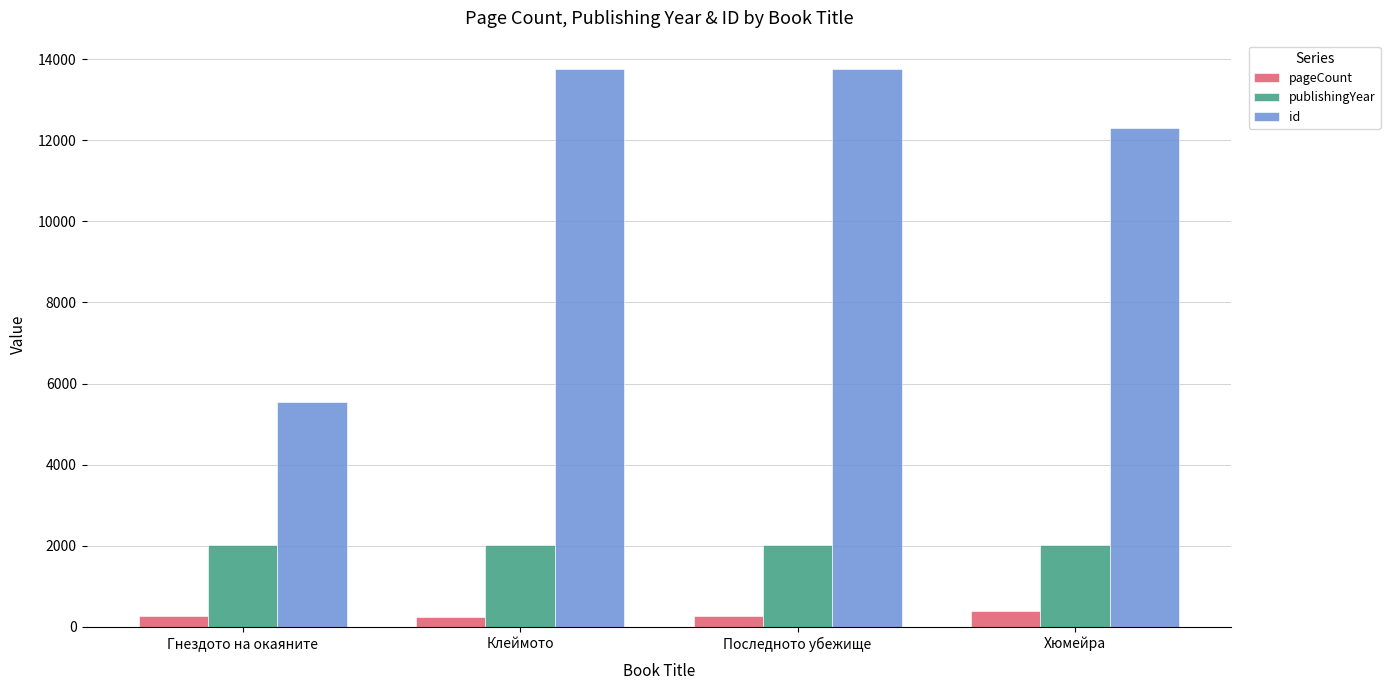

Rank the series at Последното убежище from lowest to highest value.

pageCount, publishingYear, id